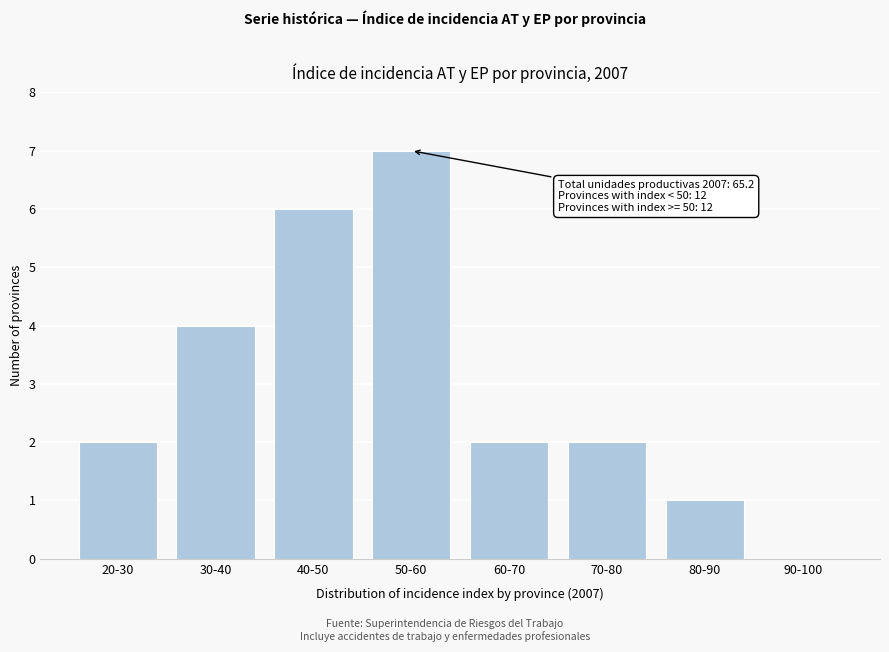

Reading left to right, extract all data points from this chart.

20-30=2	30-40=4	40-50=6	50-60=7	60-70=2	70-80=2	80-90=1	90-100=0